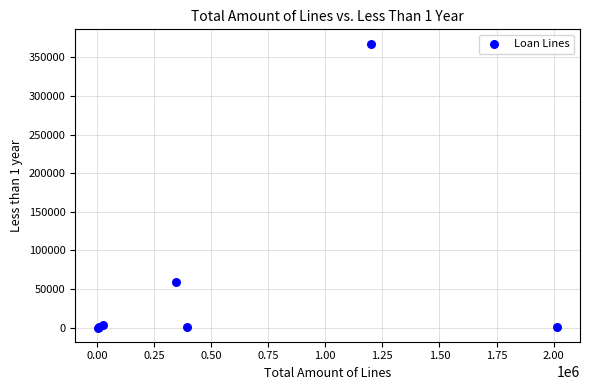

What Y value in the scatter plot is closest to 183919?

59588